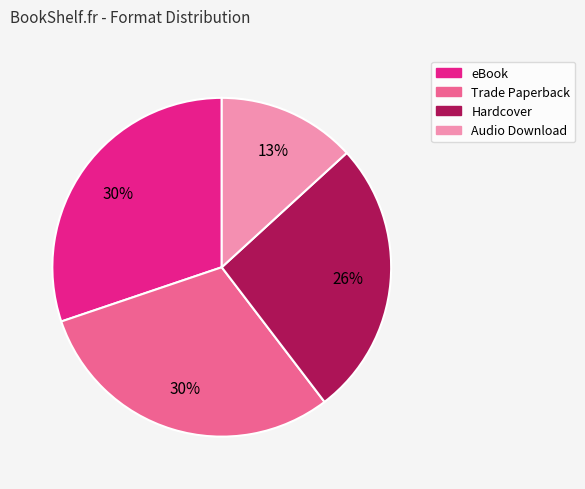

To the nearest percent, what percentage of the pie is eBook?

30%